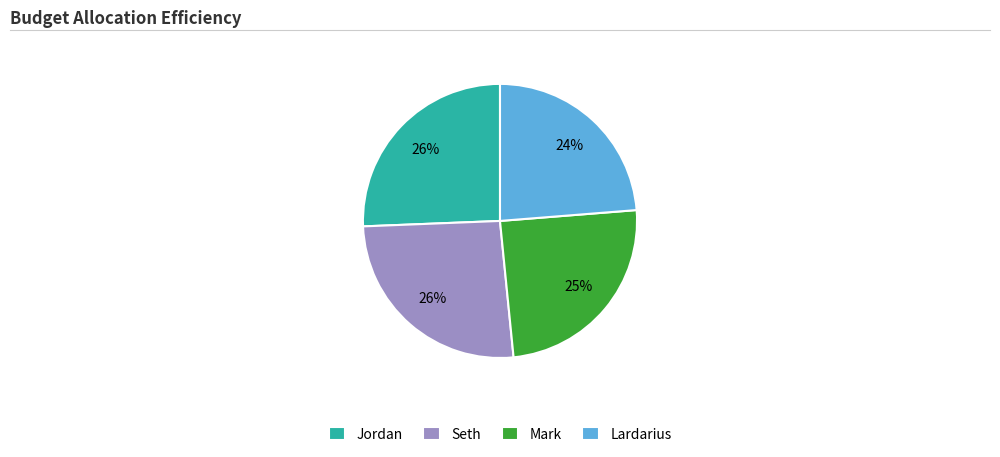

The Lardarius slice represents 24% of the pie. True or false?

True